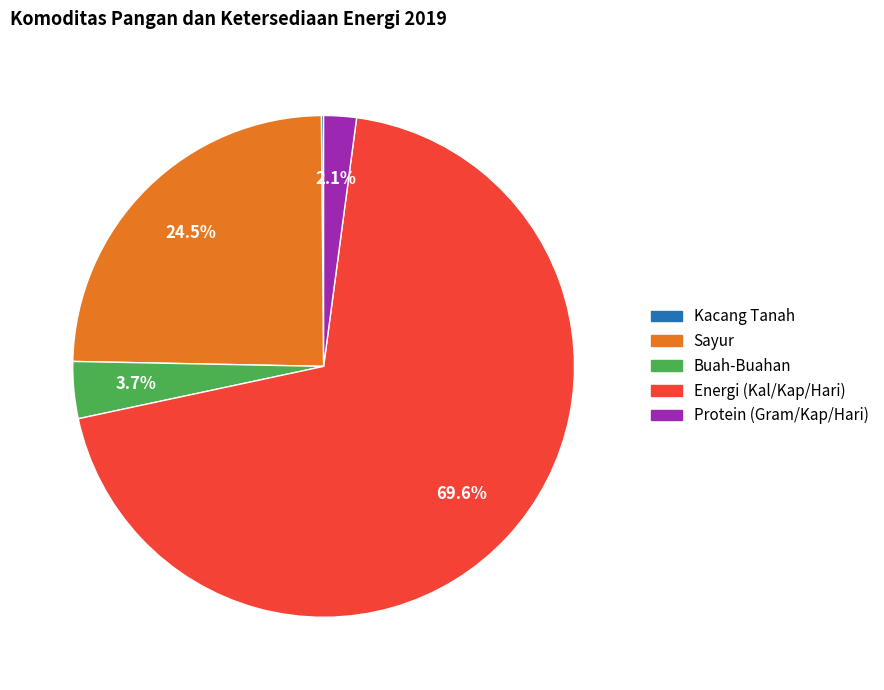

Which slice is the largest?

Energi (Kal/Kap/Hari)